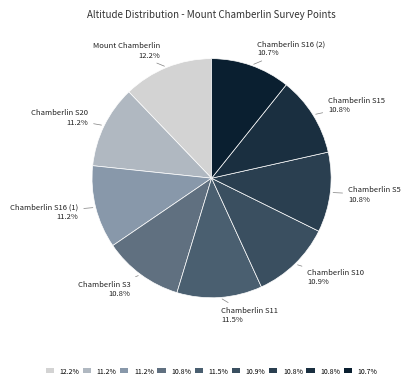

Does Chamberlin S16 (1) represent more than half of the total?

No